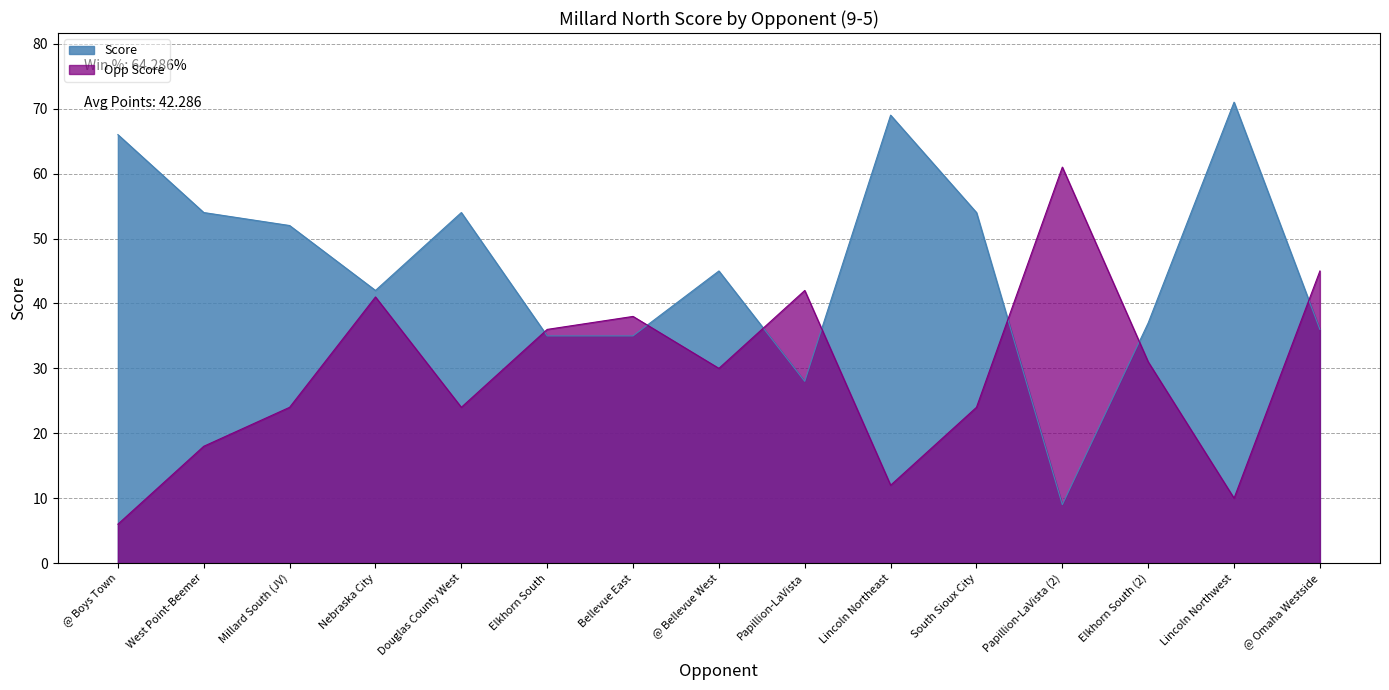

What are all the series names shown in the legend?

Score, Opp Score